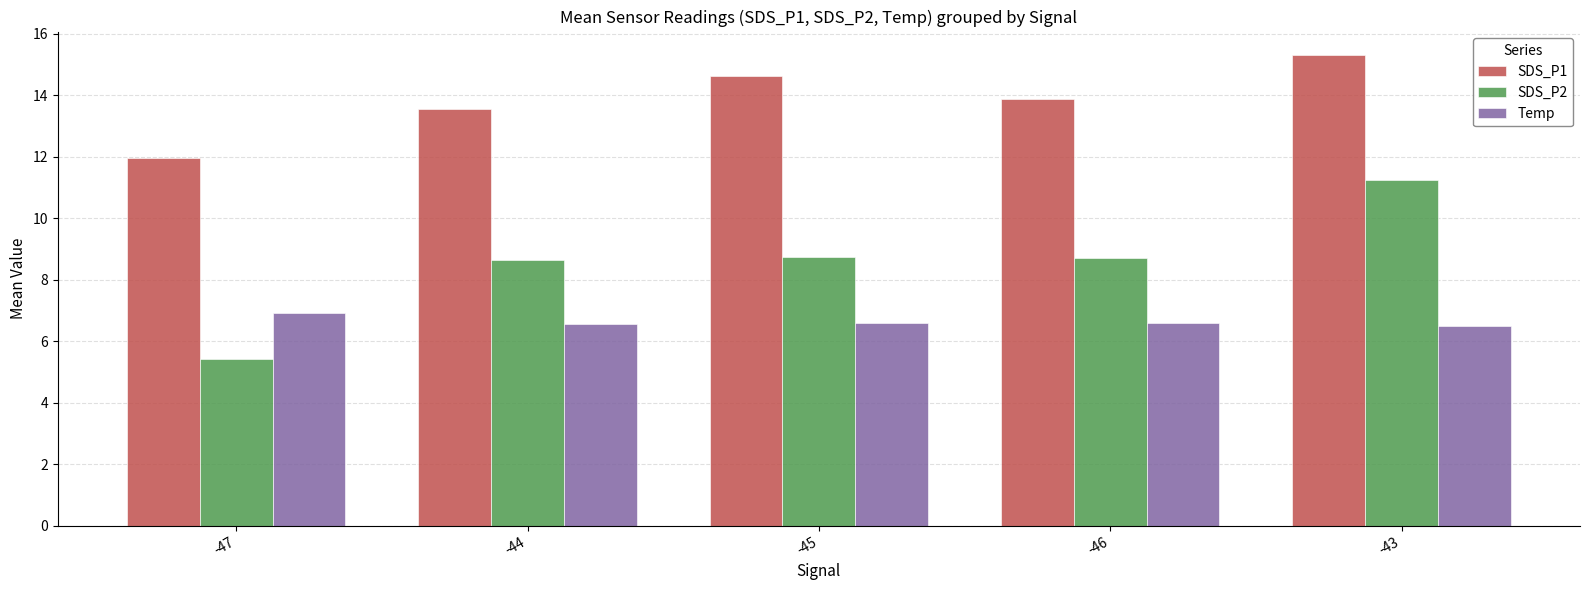

At which label does SDS_P1 reach its minimum?

-47